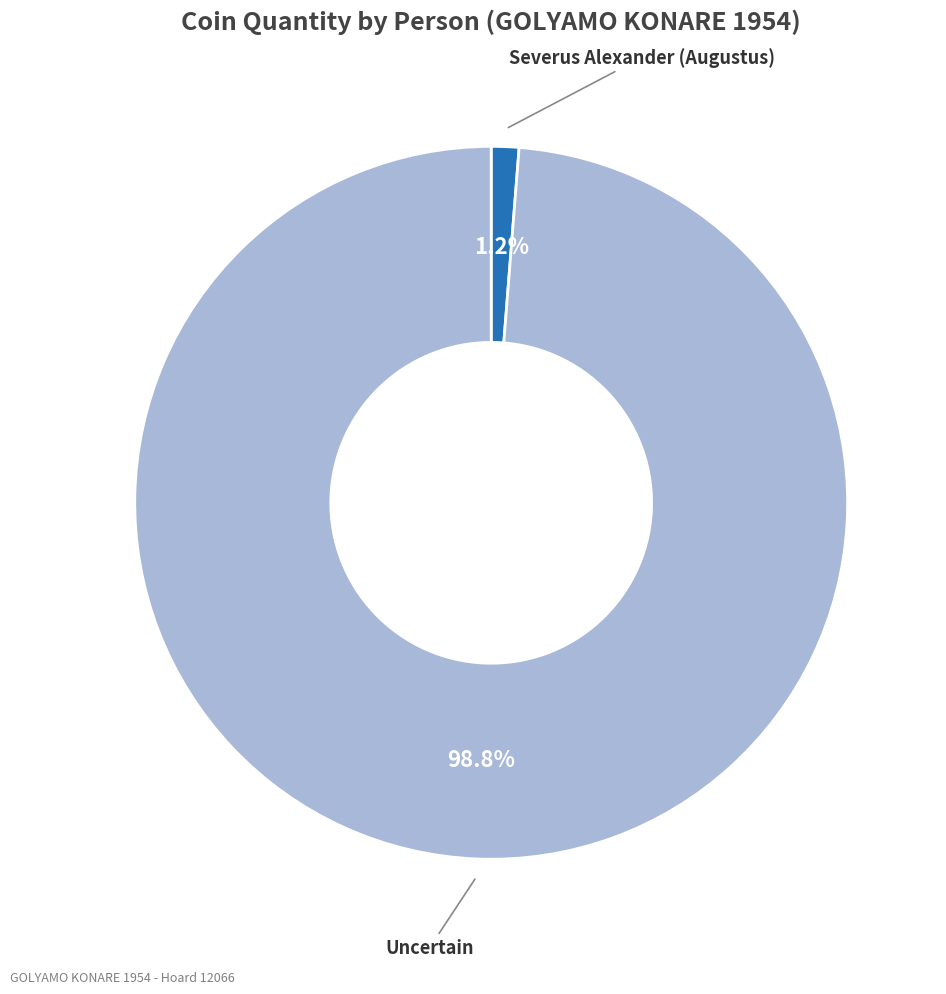

Count the number of slices in the pie.

2